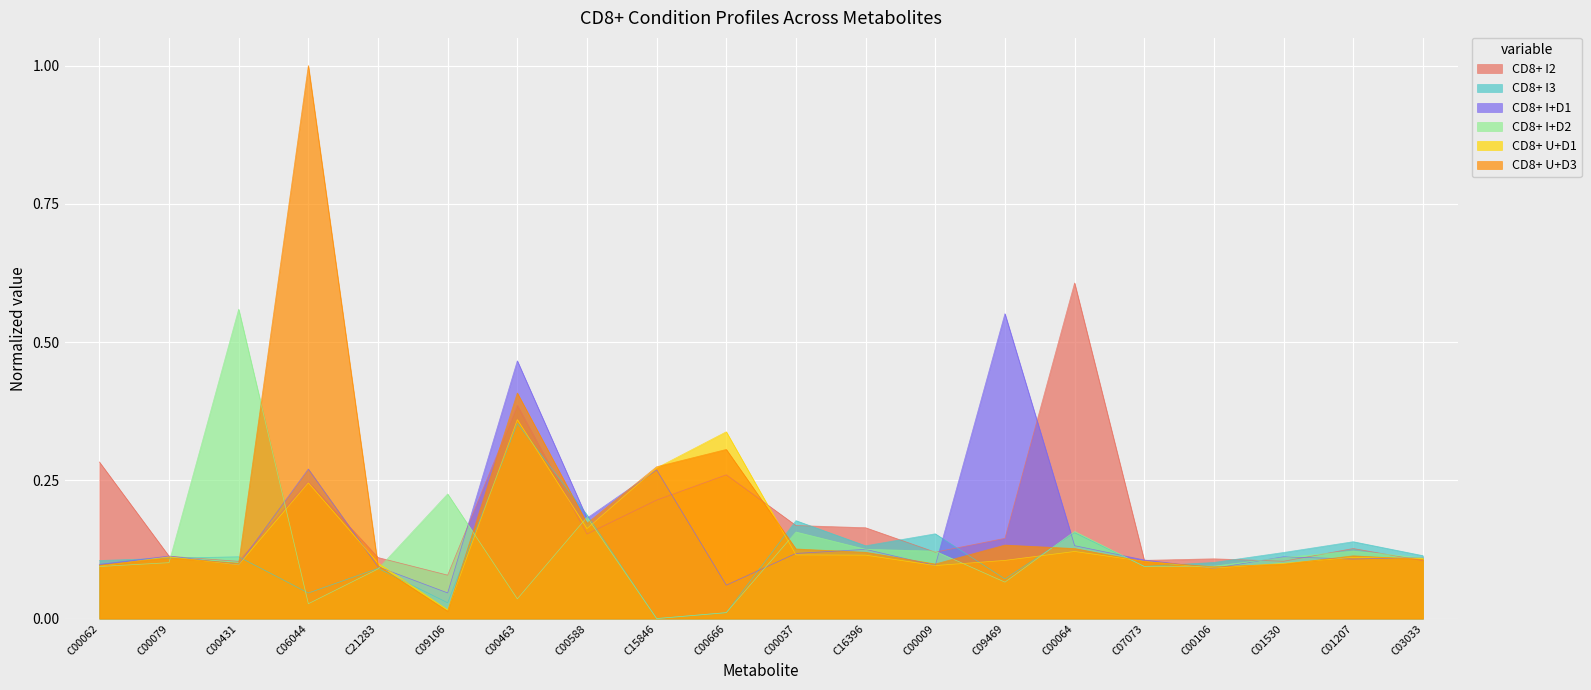

What are all the series names shown in the legend?

CD8+ I2, CD8+ I3, CD8+ I+D1, CD8+ I+D2, CD8+ U+D1, CD8+ U+D3